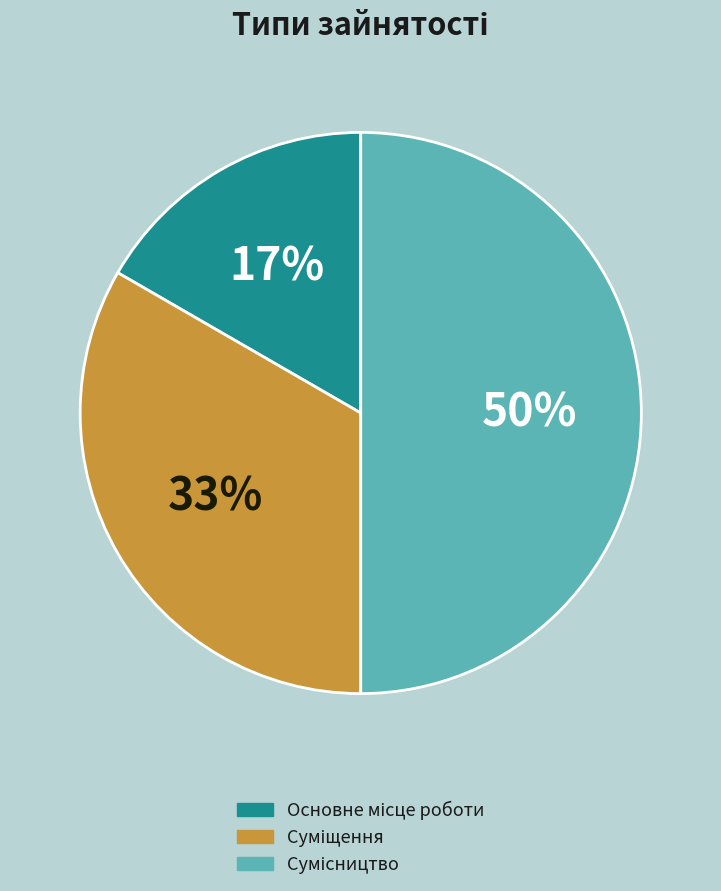

To the nearest percent, what is the difference between the largest and smallest slice percentages?

33%